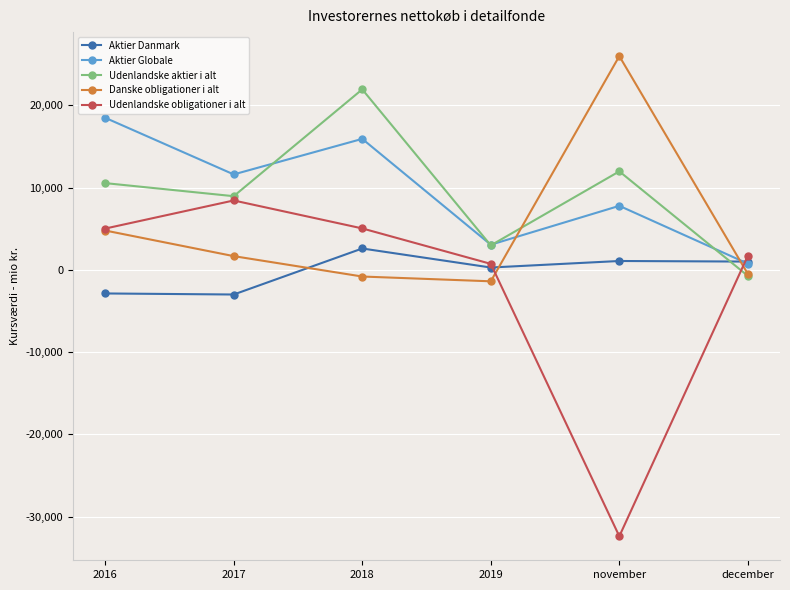

What is the label of the 6th point from the left?

december